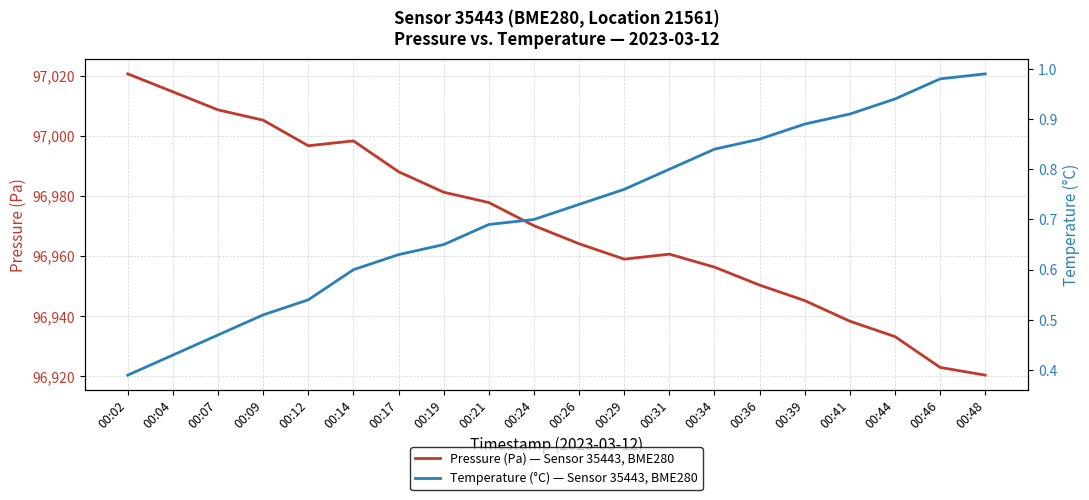

Rank the series by their maximum value, from highest to lowest.

pressure, temperature